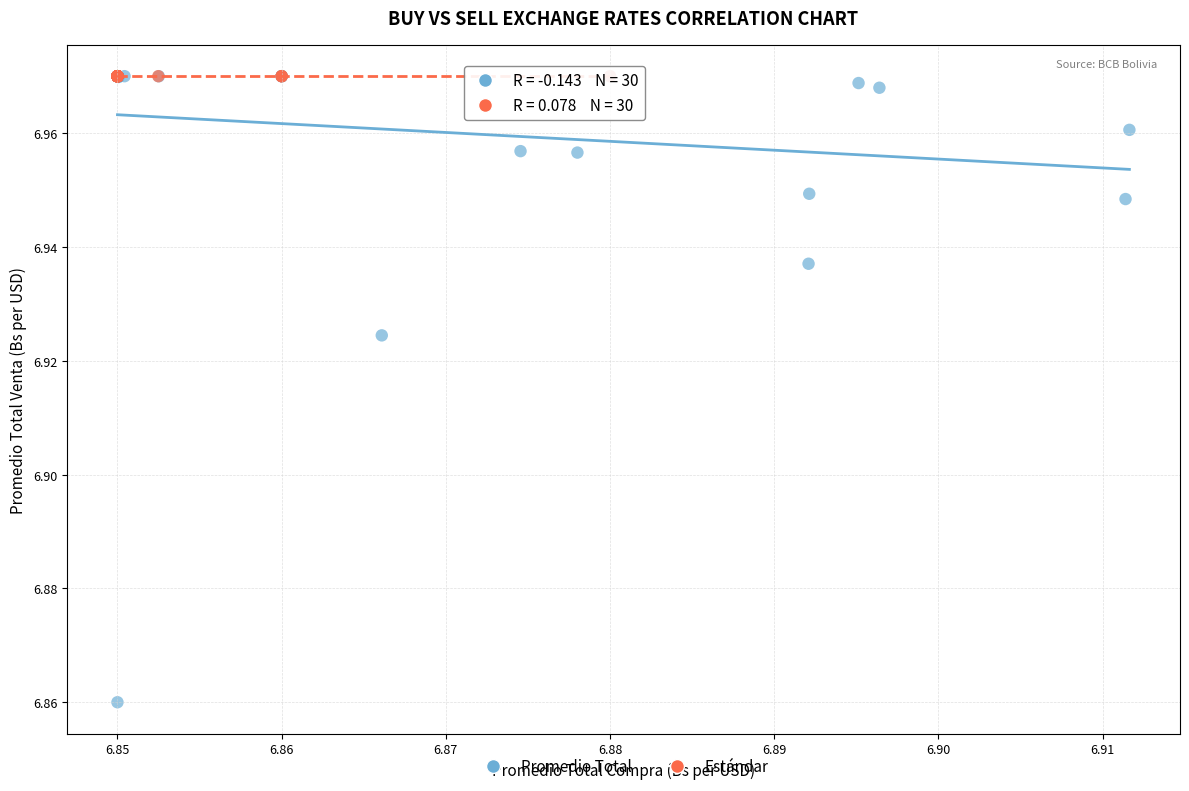

Which series has the largest Y range (max minus min)?

Promedio Total